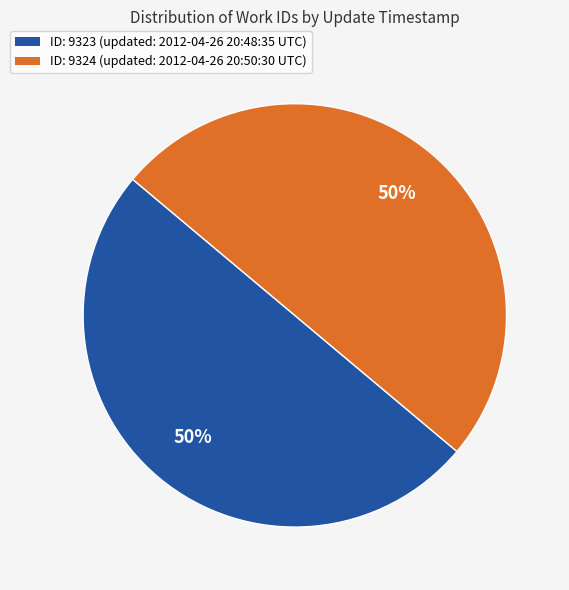

How many segments does this pie chart have?

2